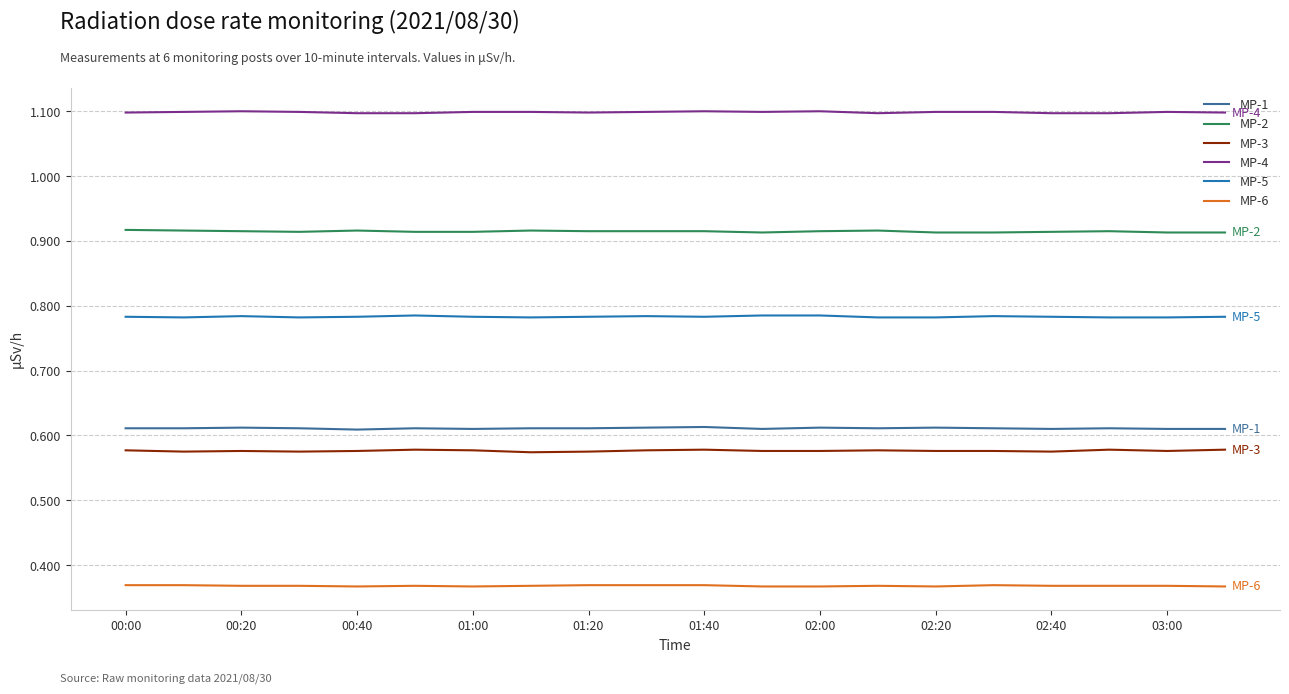

What is the greatest value displayed?

1.1